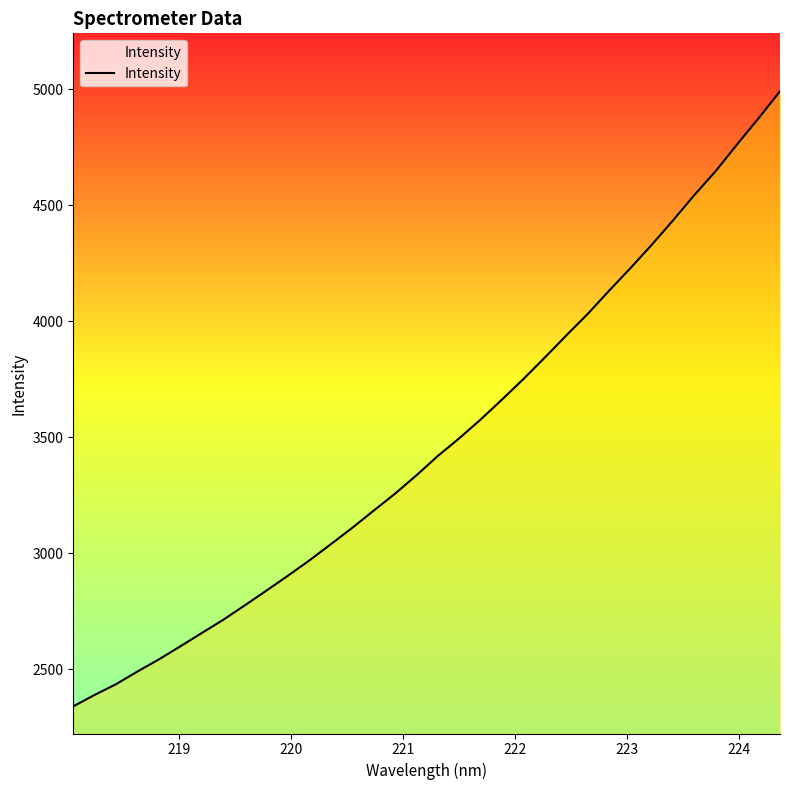

What is the maximum value shown in the chart?

4991.0